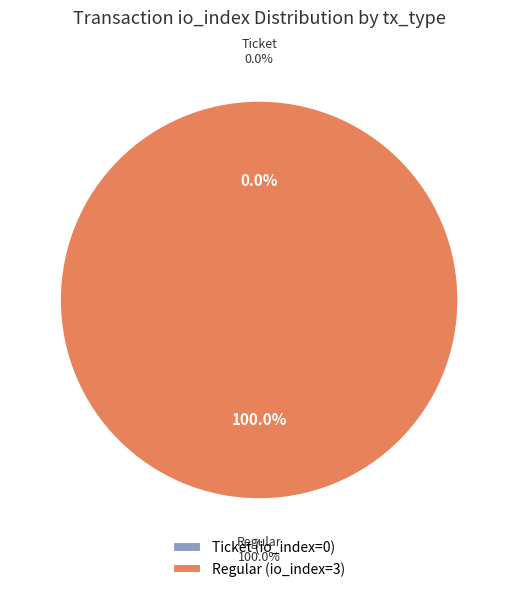

Which has a higher value, Ticket (io_index=0) or Regular (io_index=3)?

Regular (io_index=3)